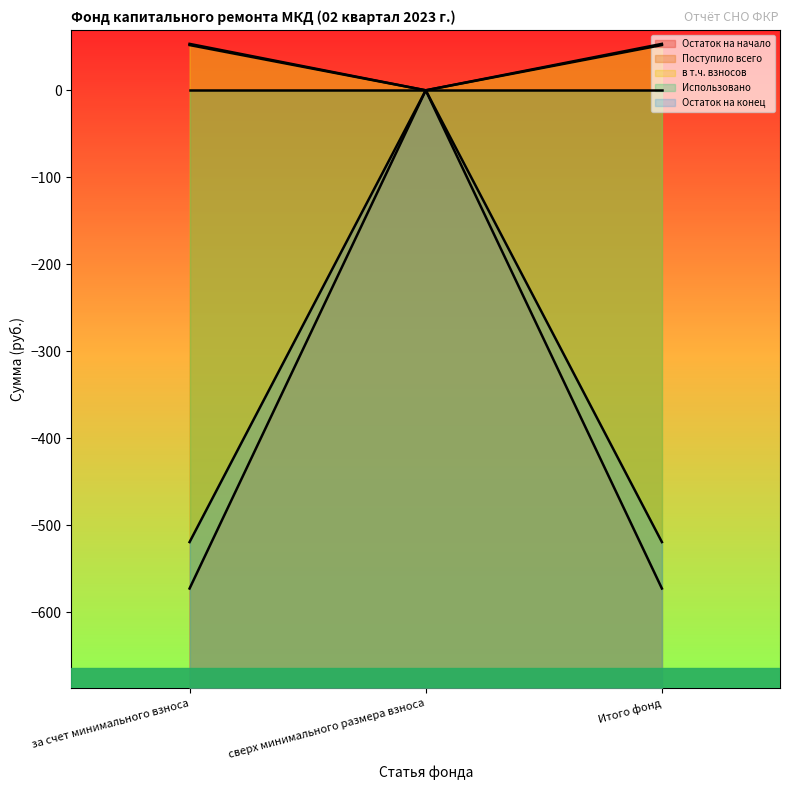

What is the greatest value displayed?

53.4